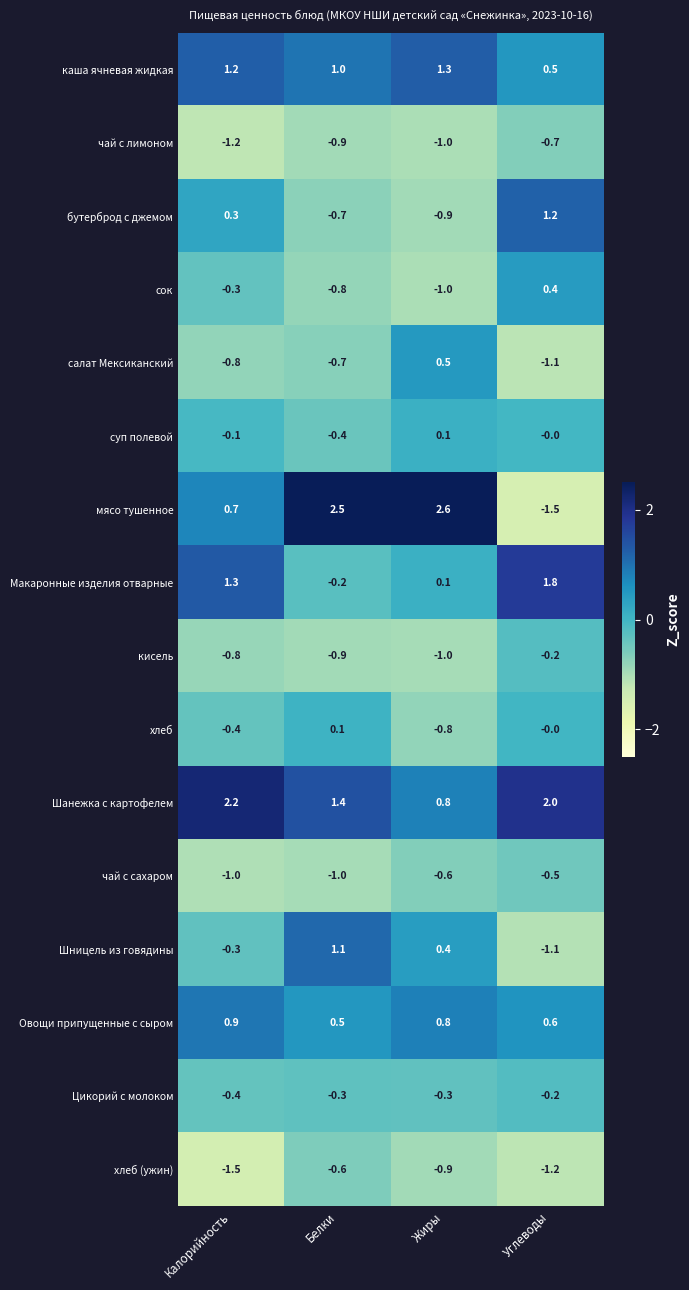

The value of бутерброд с джемом at Жиры is -1.6. True or false?

False